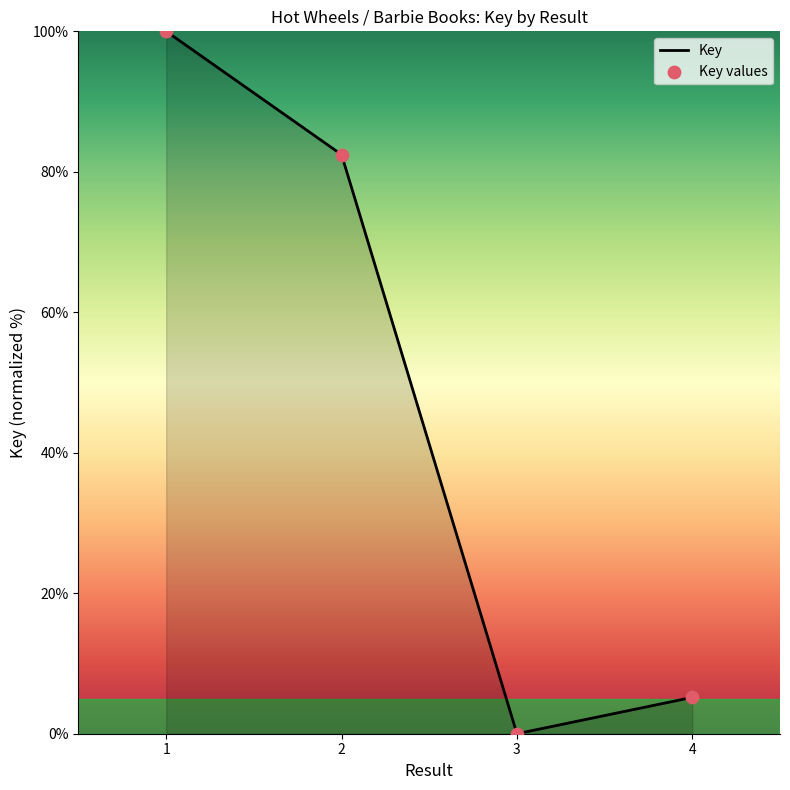

How many interior local valleys (lower than both neighbors) does the data have?

1